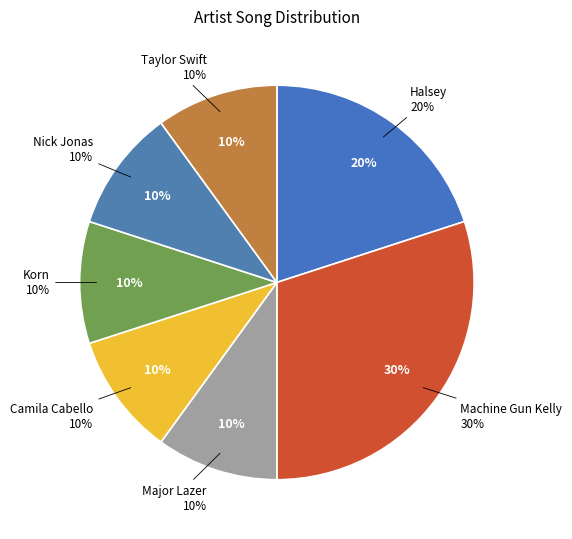

What portion of the pie excludes Korn?

90.0%